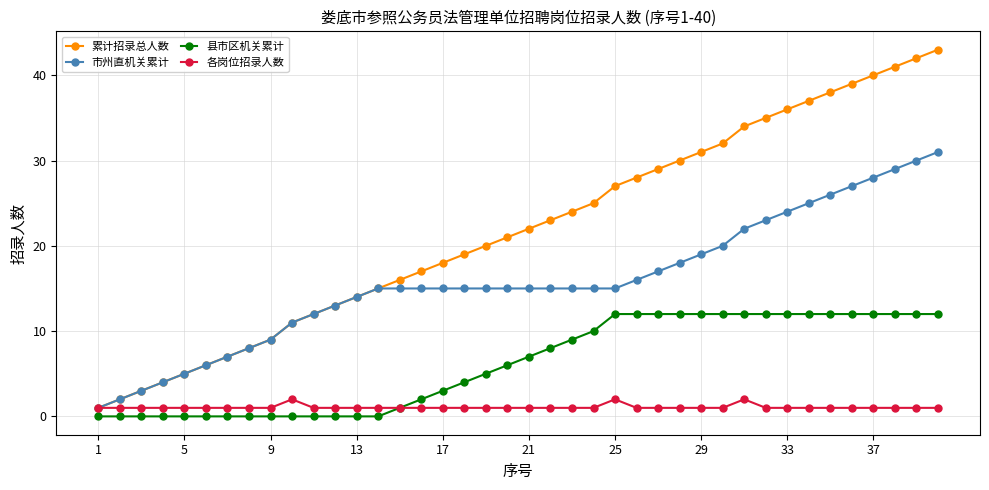

True or false: 县市区机关累计 and 累计招录总人数 intersect in this chart.

False